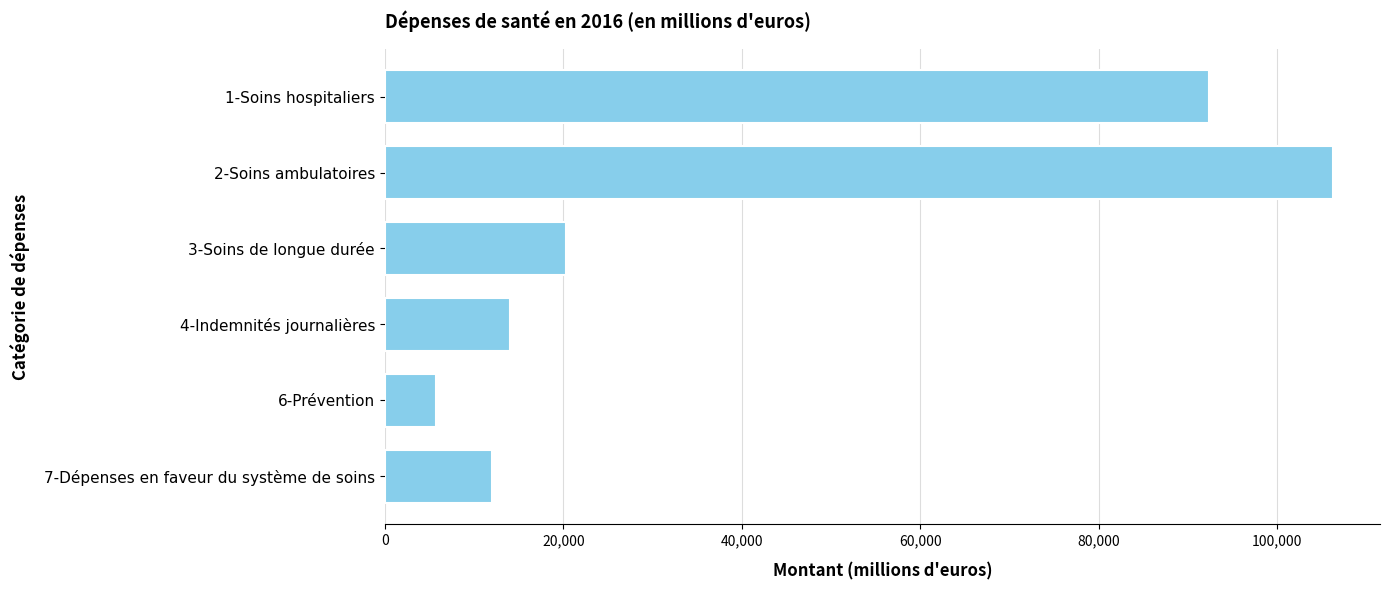

What is the difference between the maximum and second lowest values?

94174.1